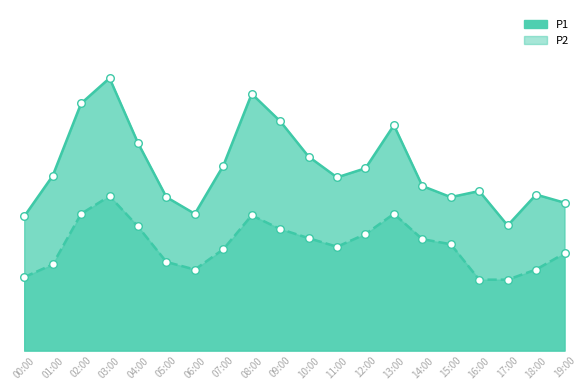

Is the value of P2 at 17:00 greater than the value of P1 at 06:00?

No